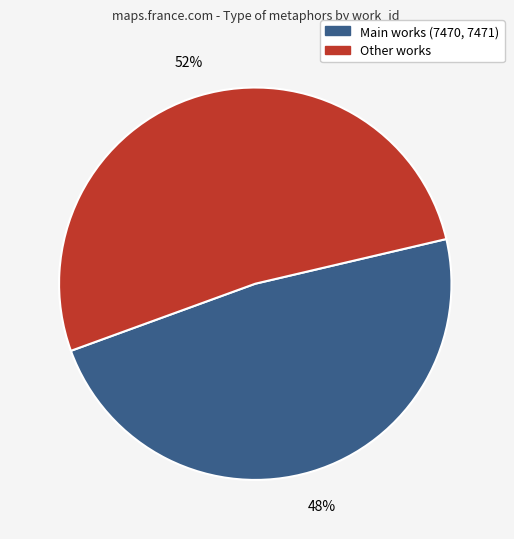

To the nearest percent, what is the difference between the largest and smallest slice percentages?

4%